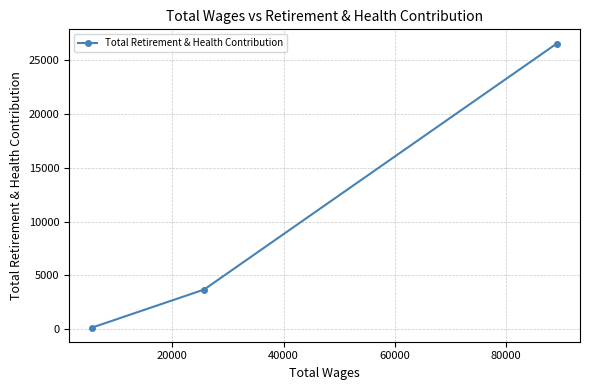

Reading left to right, extract all data points from this chart.

177	3696	26498